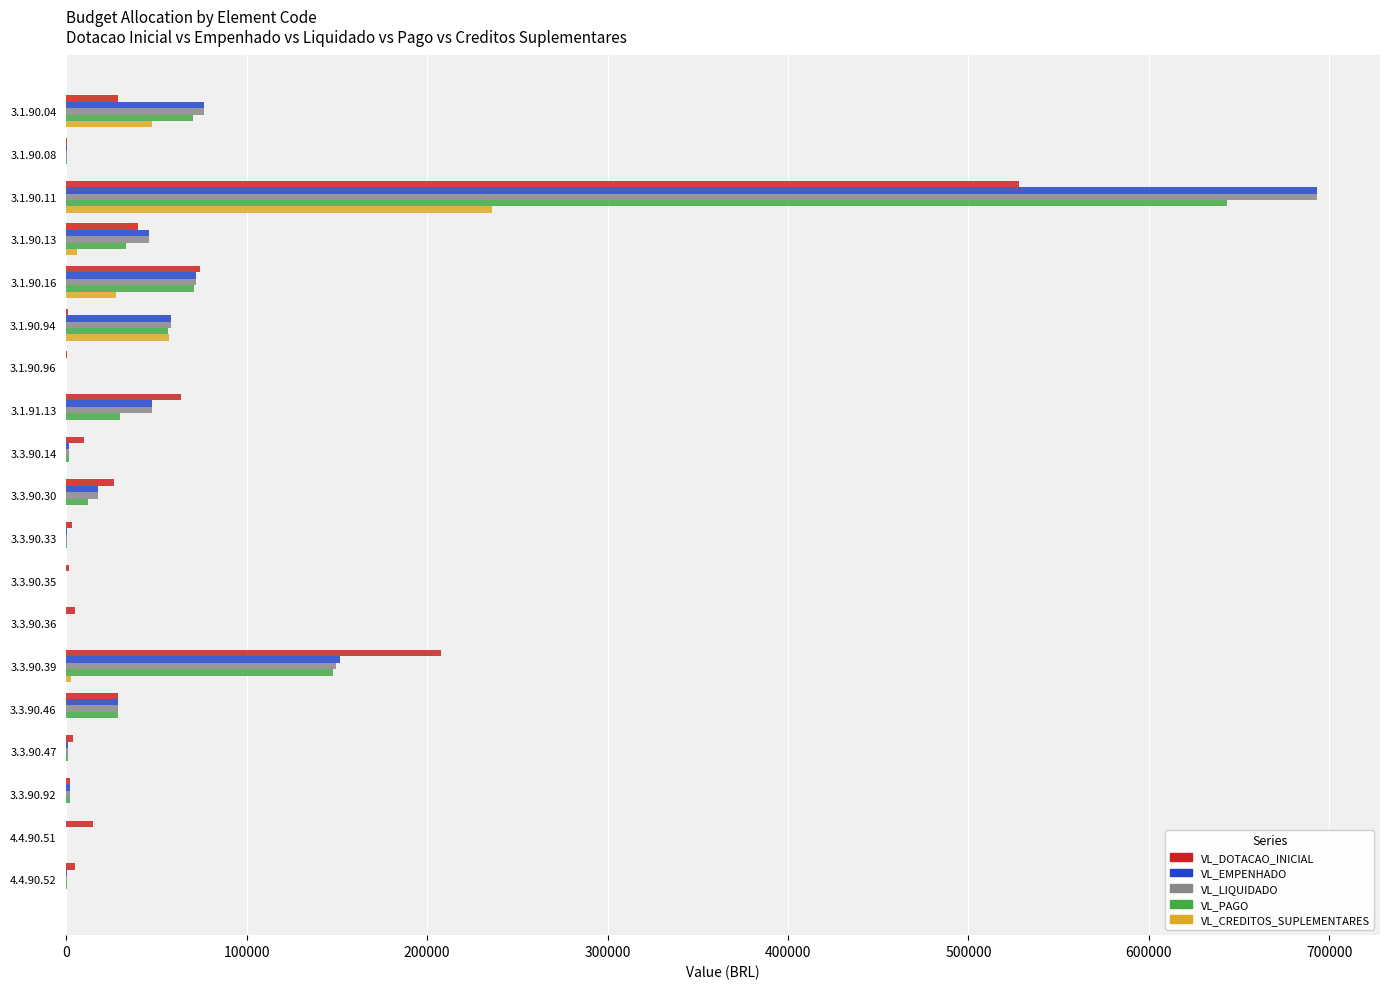

At which category is the sum across all series the highest?

3.1.90.11